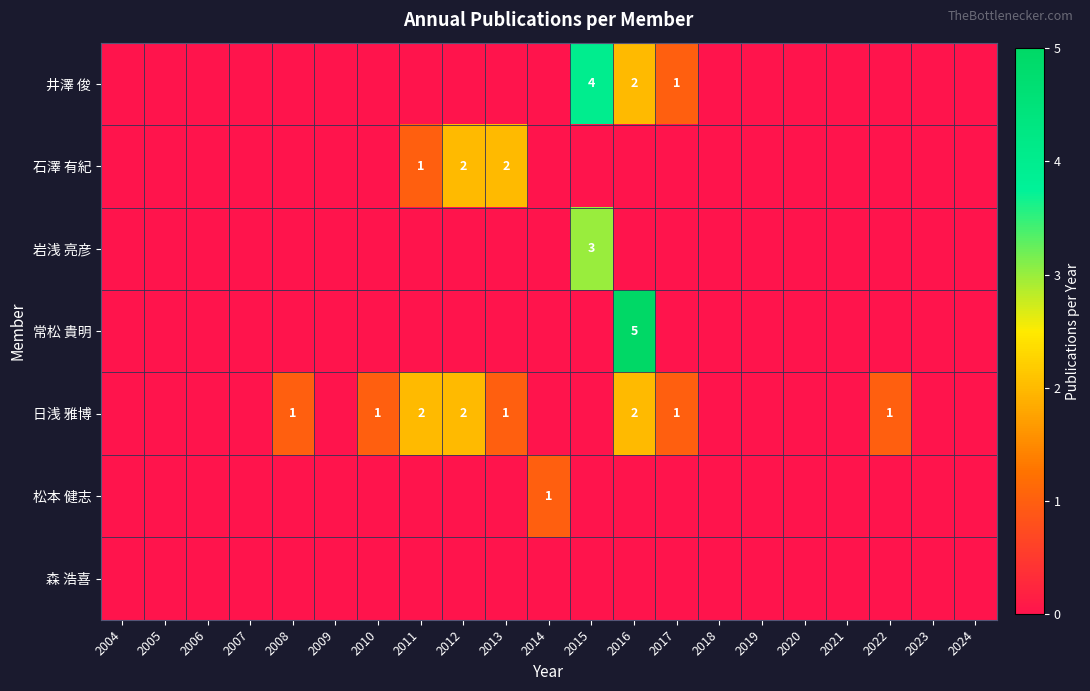

What is the total value across all series at 2015?

7